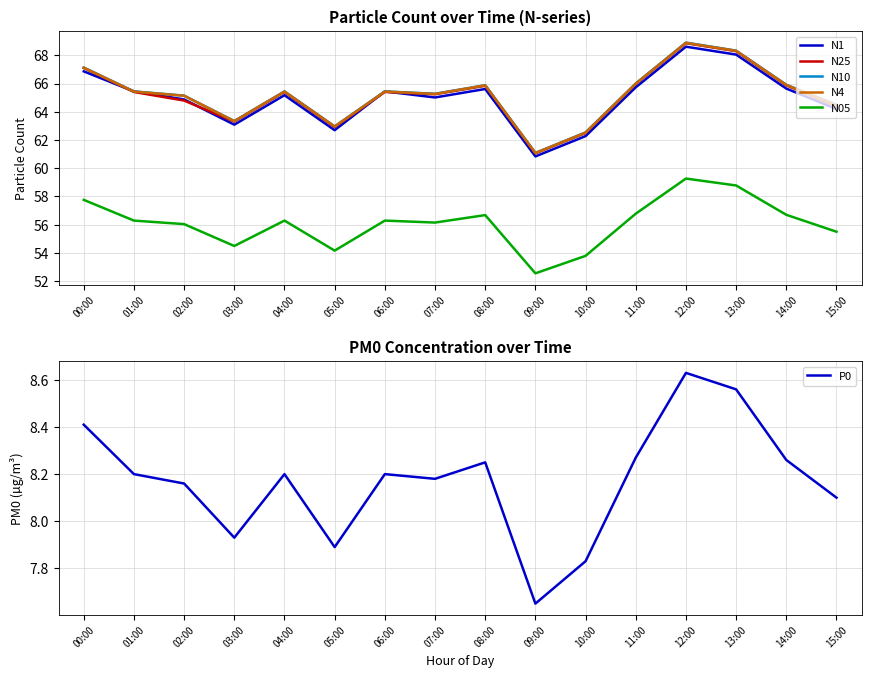

How many data points does each series have?

16